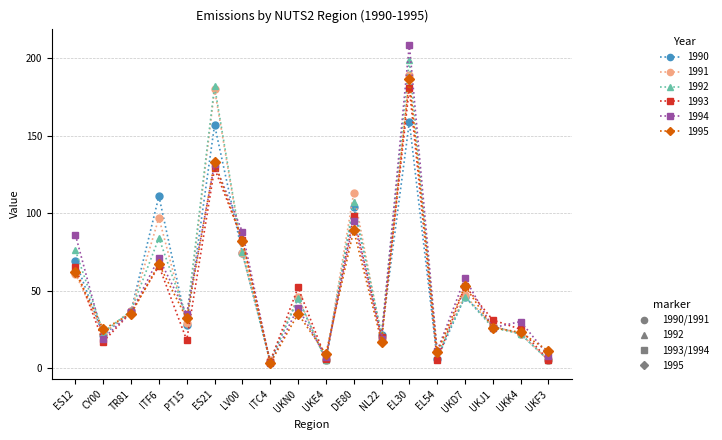

How many series are shown in this chart?

6